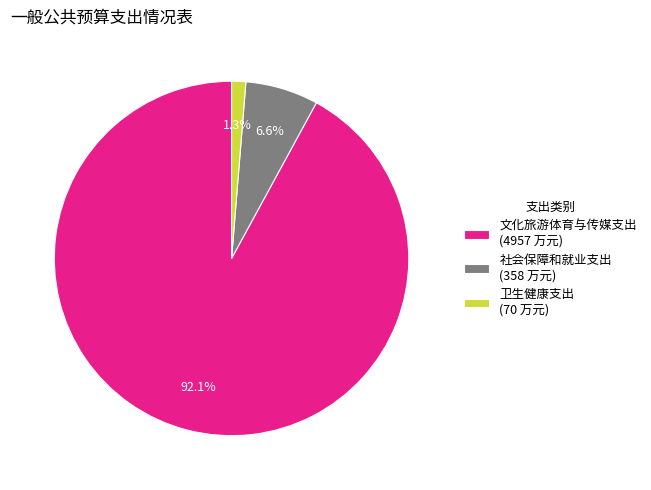

Rank the categories by value from lowest to highest.

卫生健康支出, 社会保障和就业支出, 文化旅游体育与传媒支出